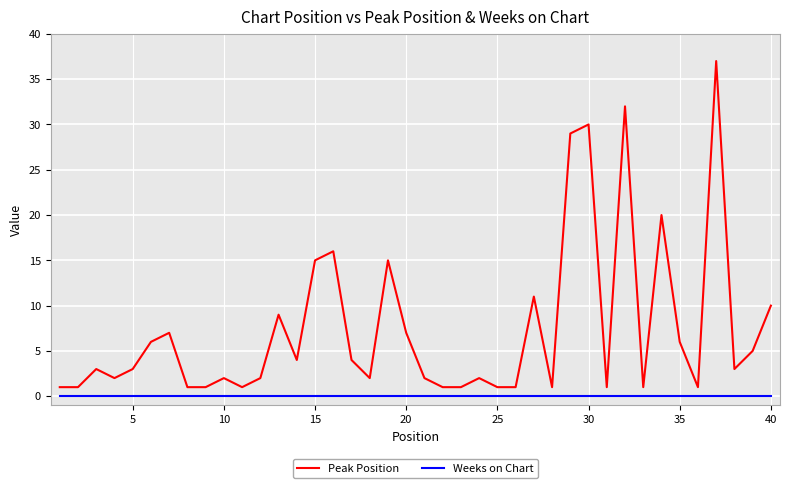

Which series has the largest total across all categories?

Peak Position